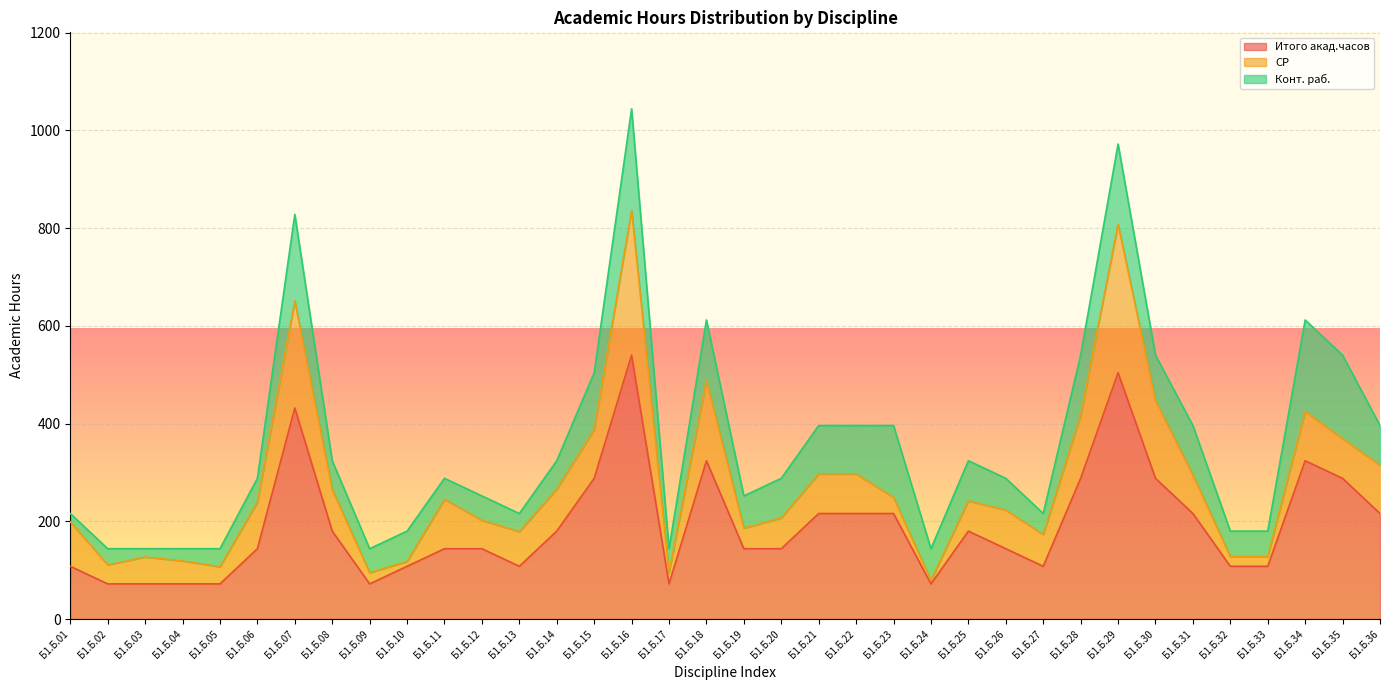

Where does the Итого акад.часов series first go above 144?

Б1.Б.07